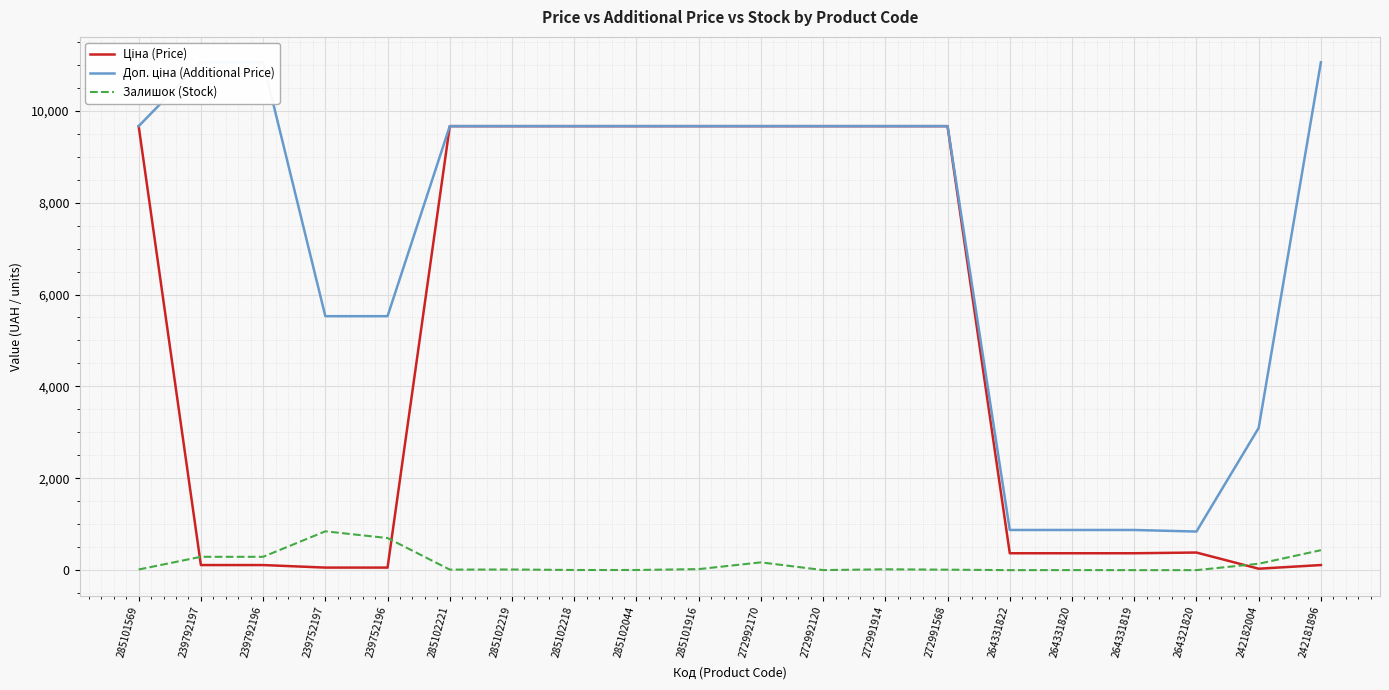

Is it true that Доп. ціна (Additional Price) equals 11055.0 at 239792196?

True